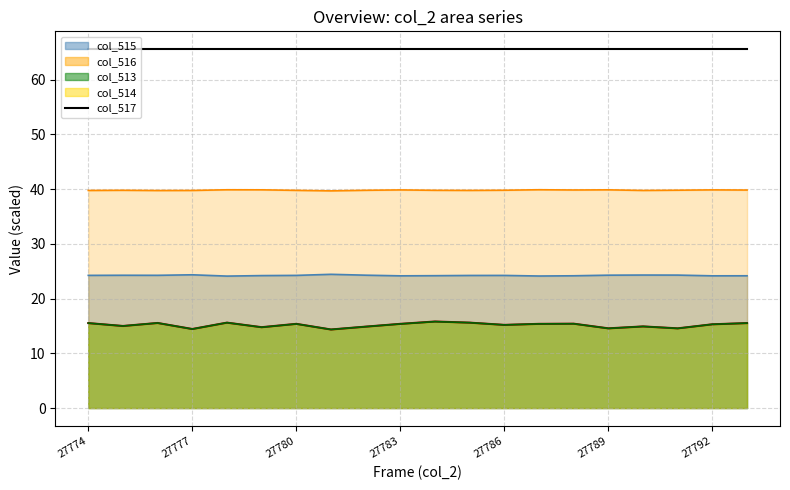

True or false: col_513 and col_516 cross at least once.

False